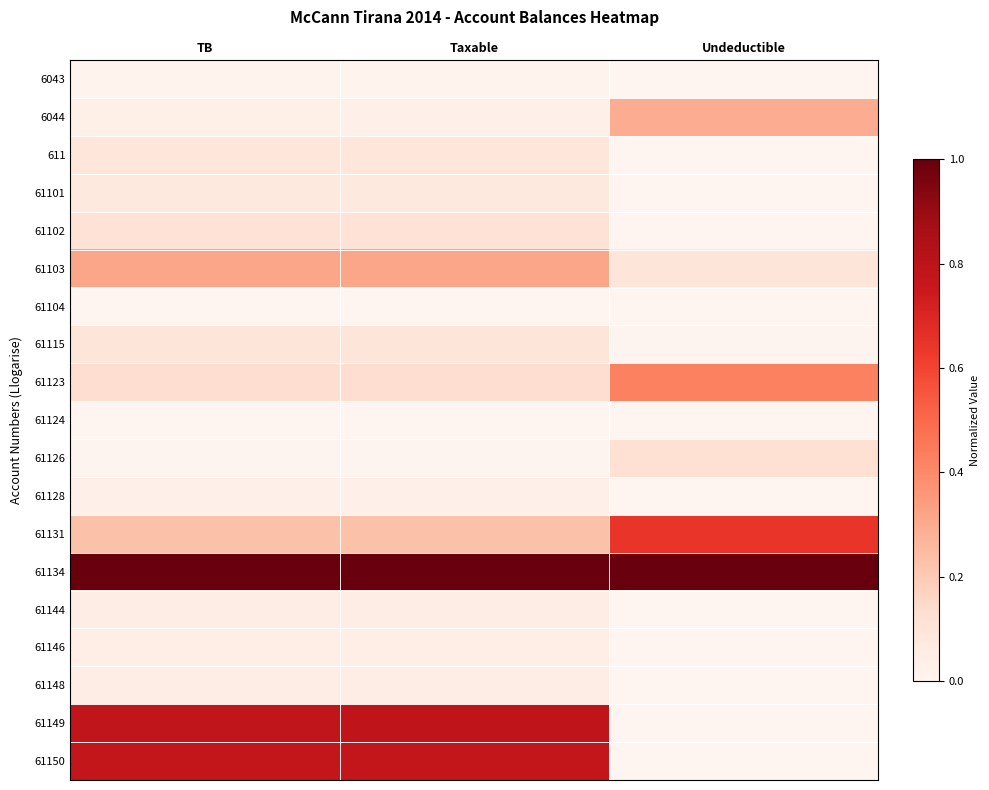

At how many categories does at least one series exceed 0?

3